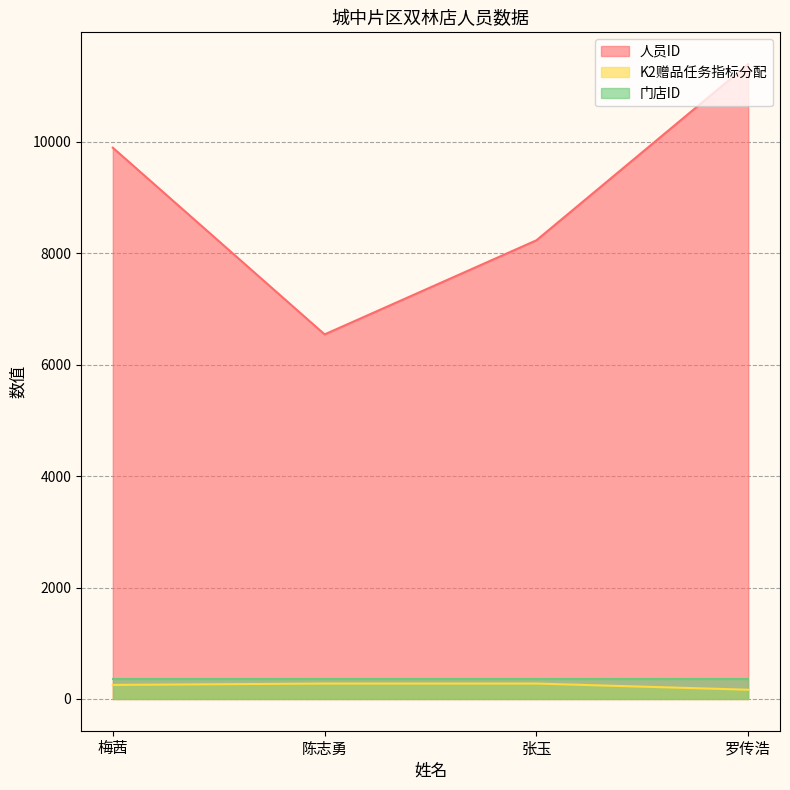

What is the label of the 3rd point from the left?

张玉